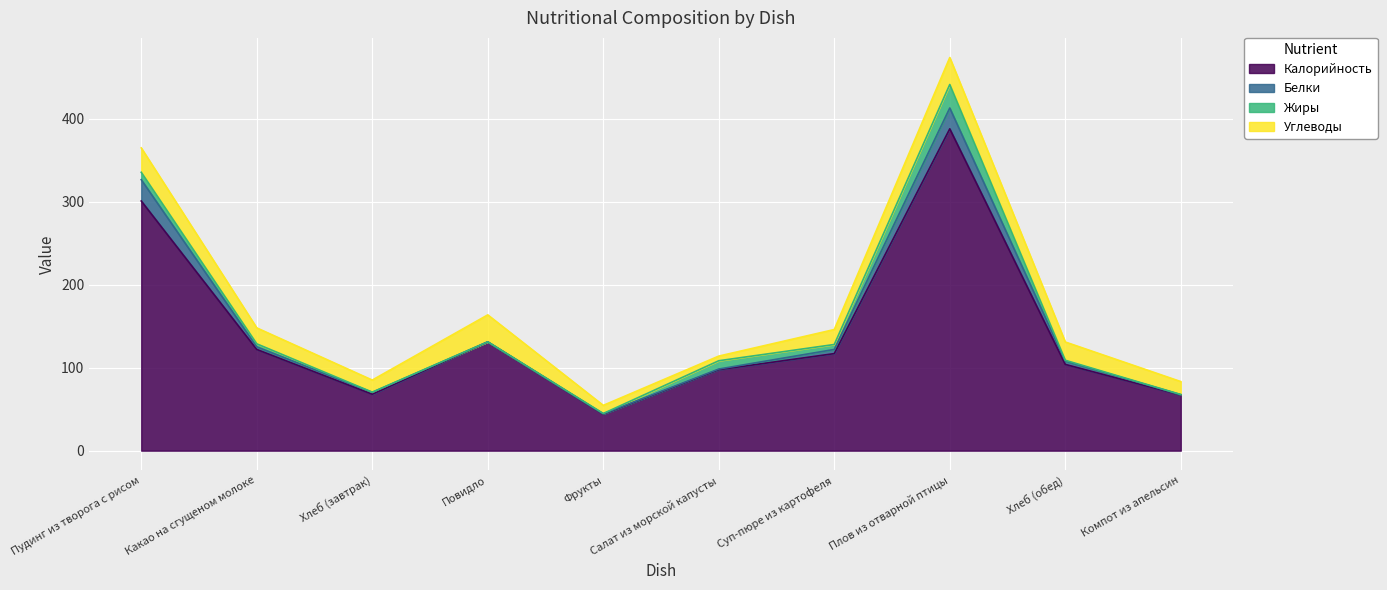

True or false: Белки has a value of 25.1 at Плов из отварной птицы.

True